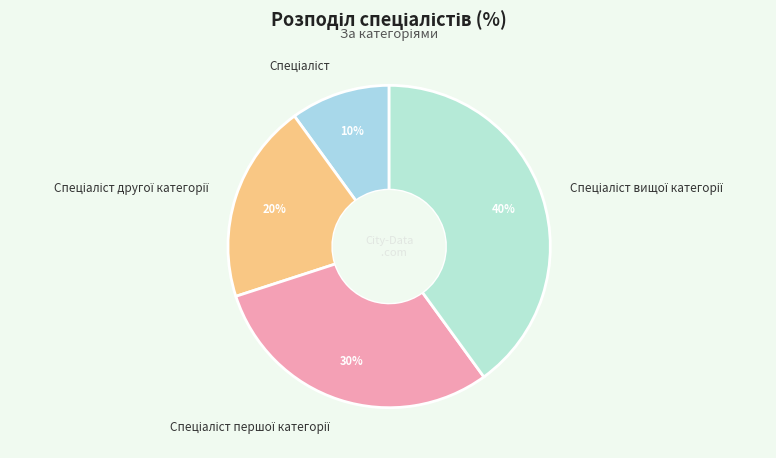

To the nearest percent, what is the average slice percentage?

25%